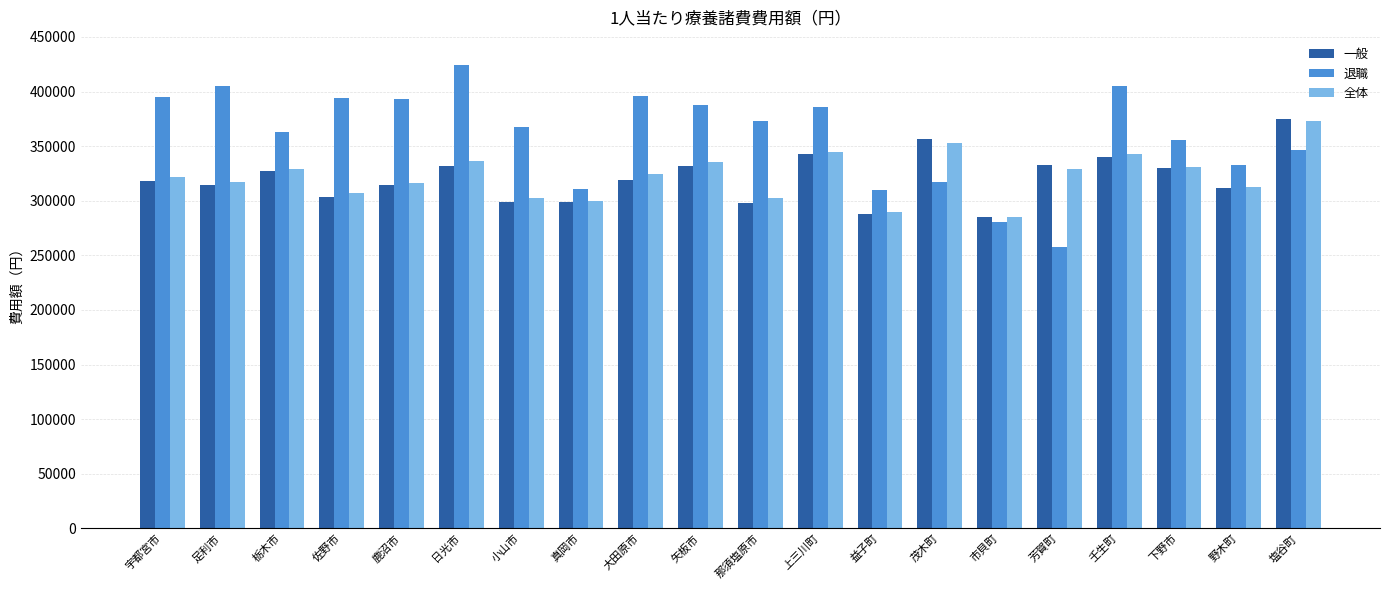

Which label corresponds to the largest value in the chart?

日光市